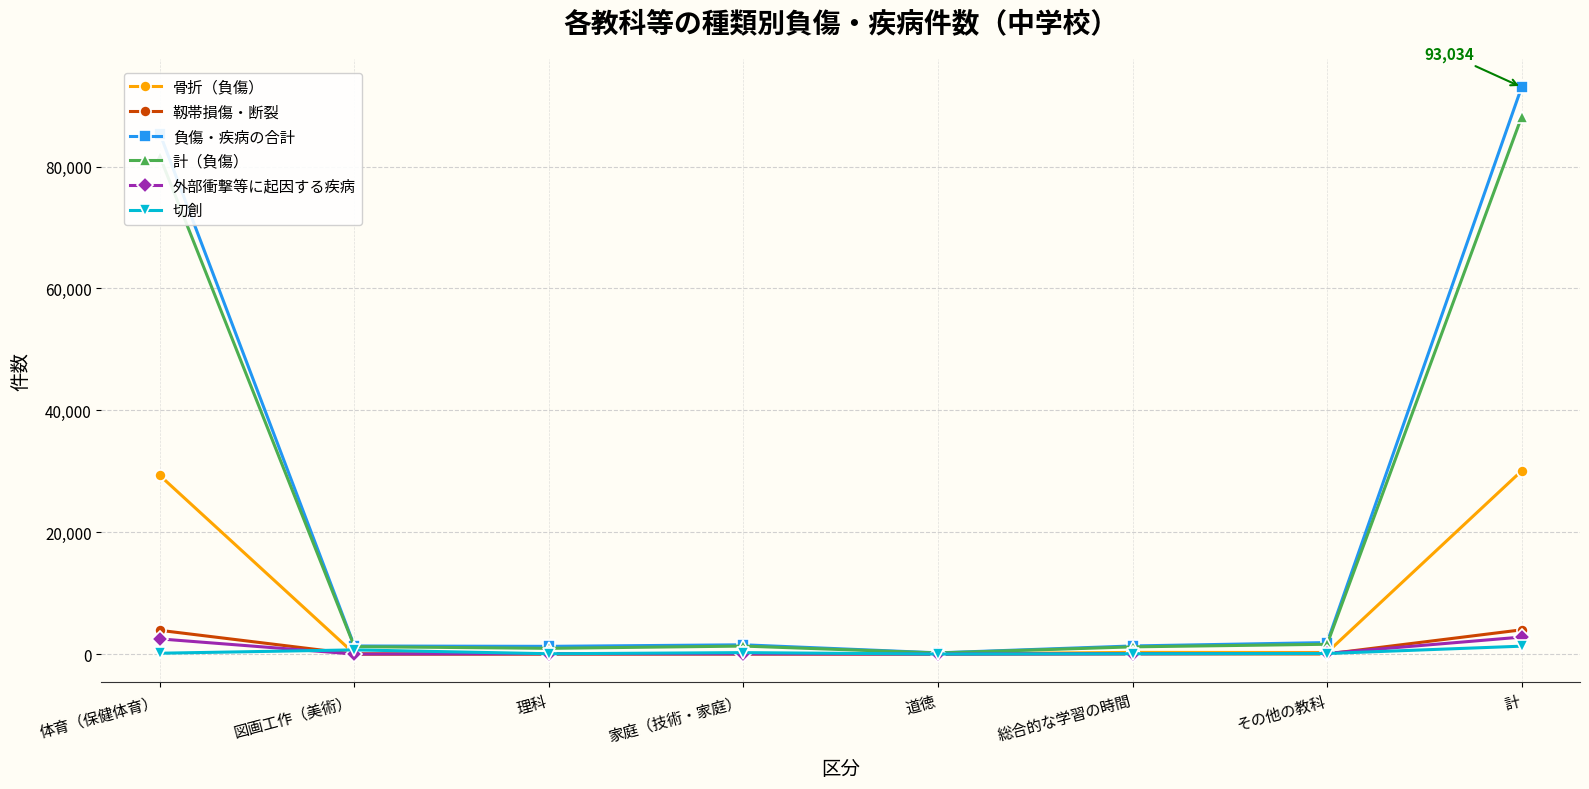

Which series has the widest spread of values?

負傷・疾病の合計